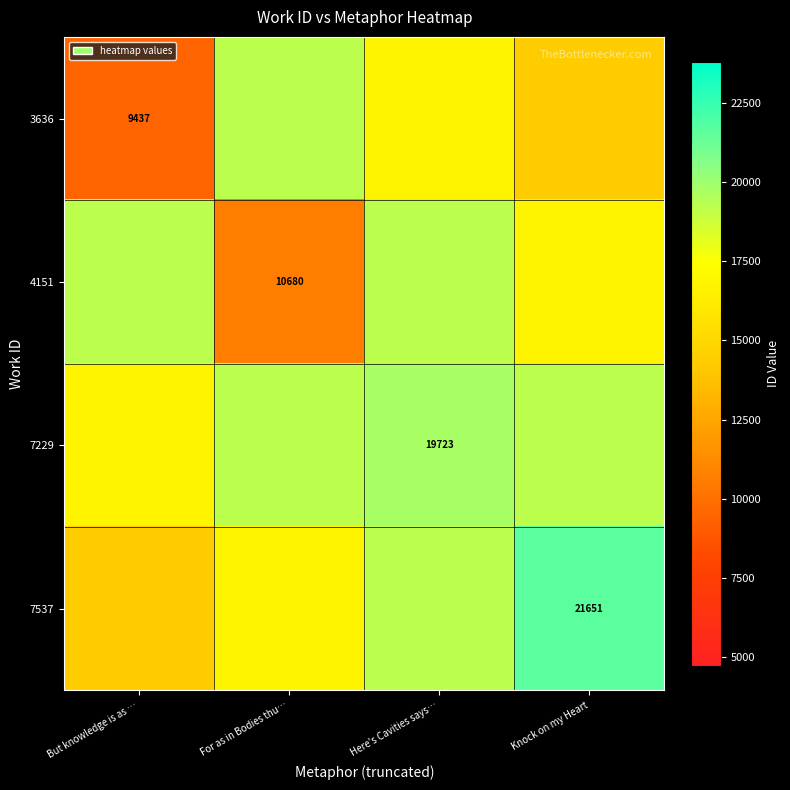

Rank the series by their maximum value, from lowest to highest.

3636, 4151, 7229, 7537